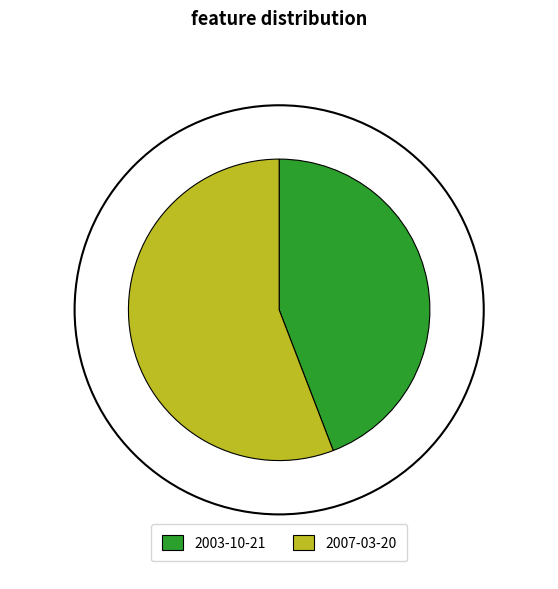

What percentage is the 2007-03-20 slice, to the nearest percent?

56%